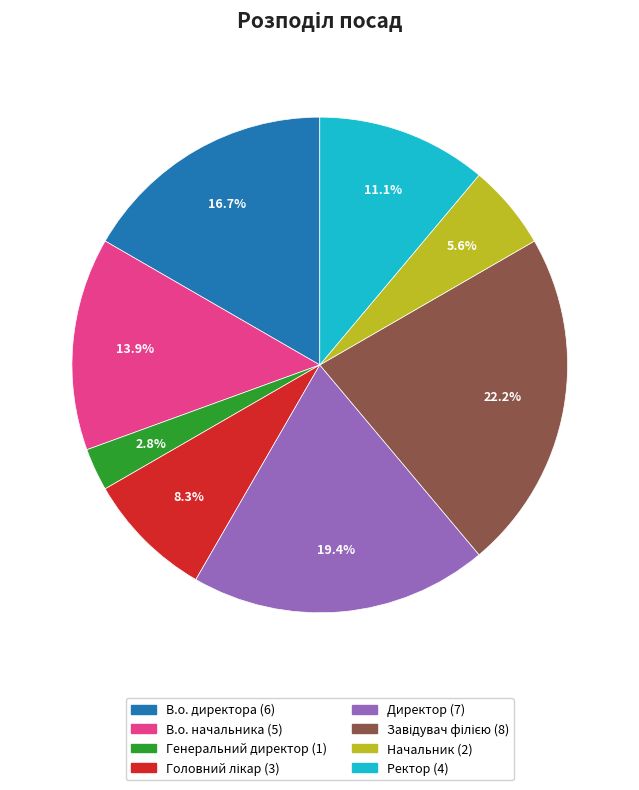

What is the total percentage of Директор and Генеральний директор?

22.2%